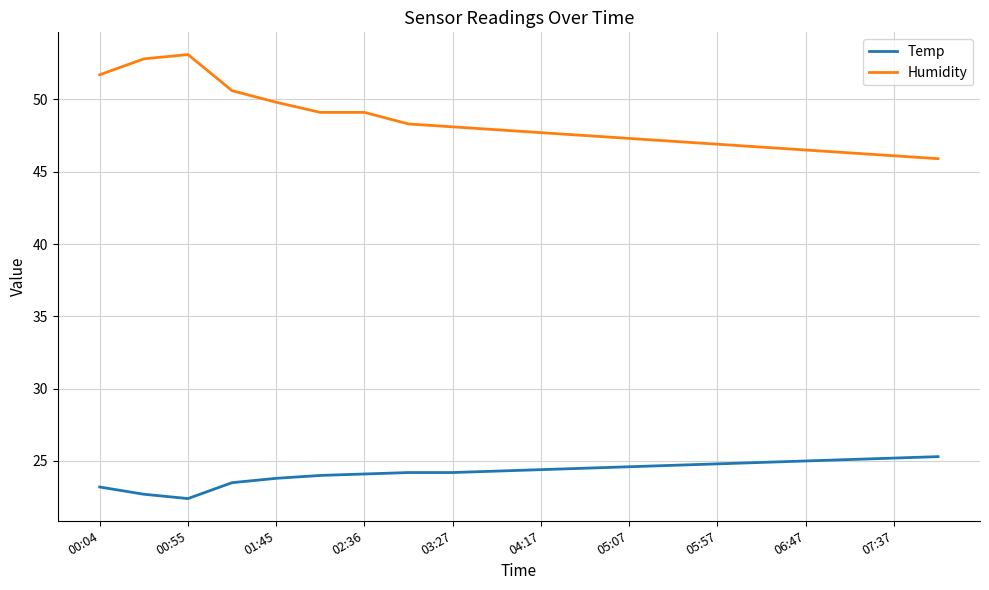

True or false: Temp and Humidity cross at least once.

False